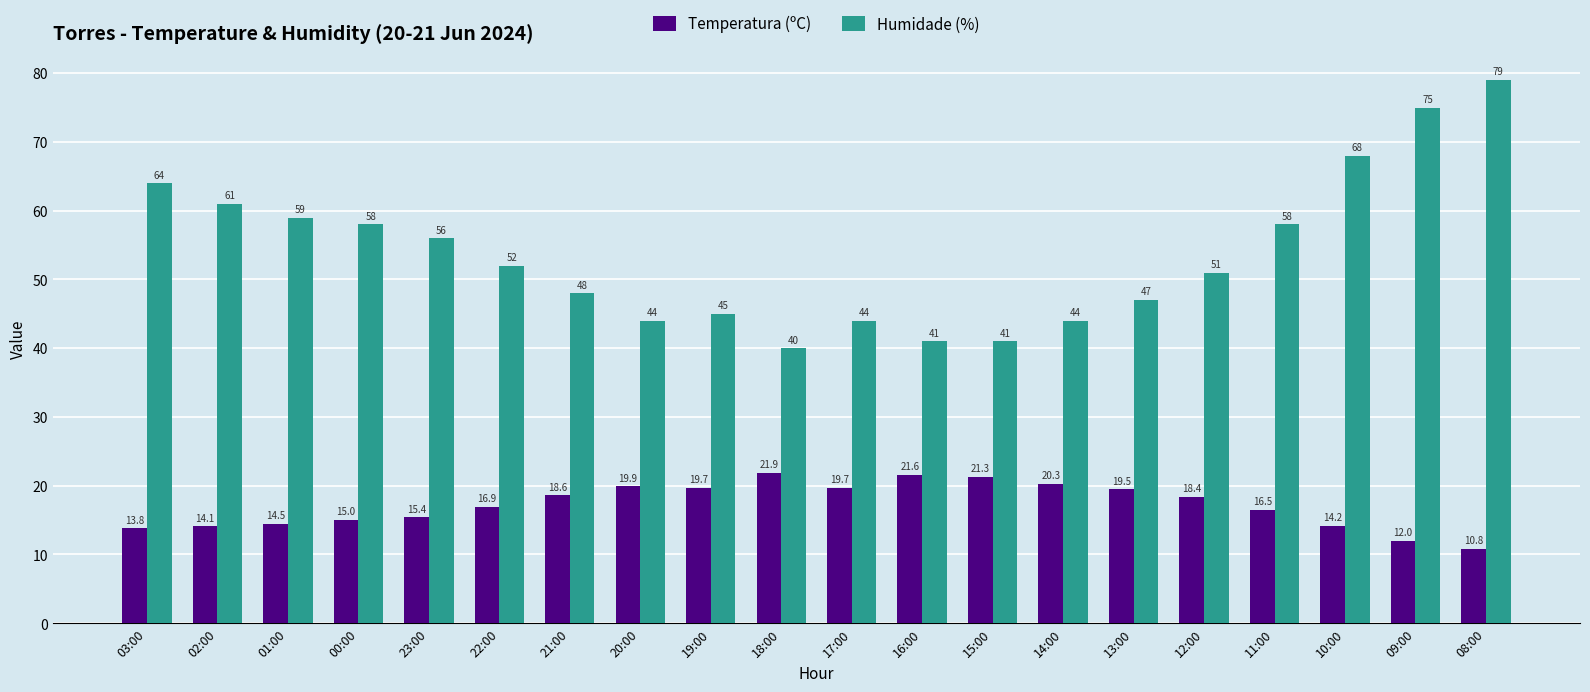

At which category is the sum across all series the highest?

08:00